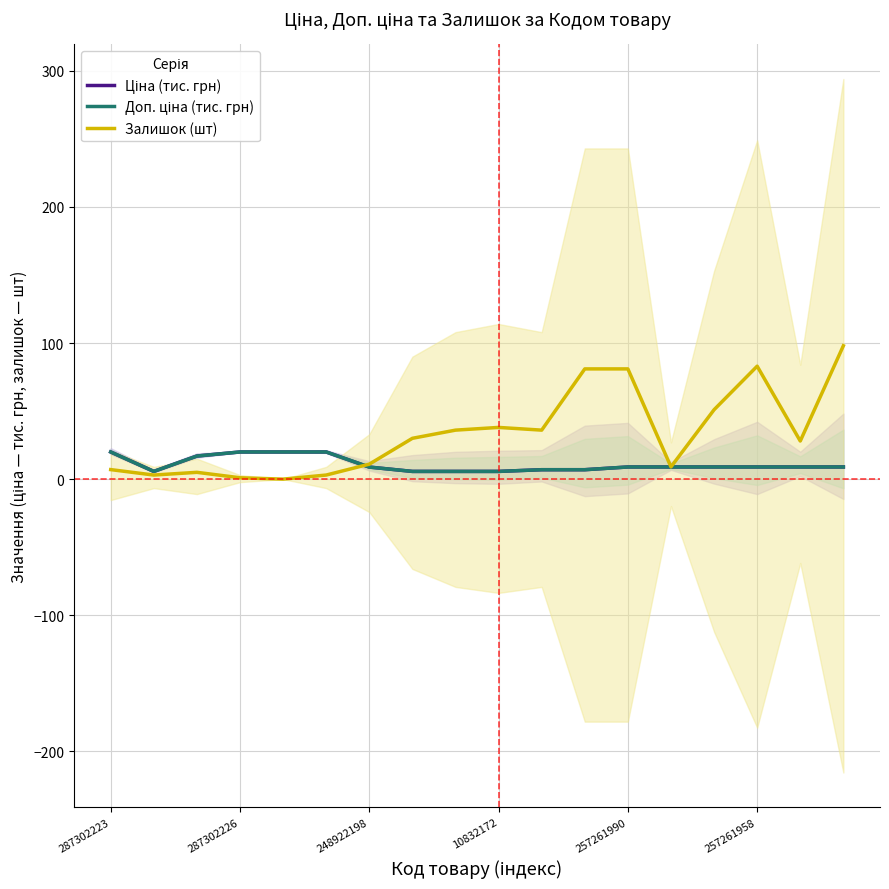

True or false: Доп. ціна (тис. грн) and Ціна (тис. грн) intersect in this chart.

False